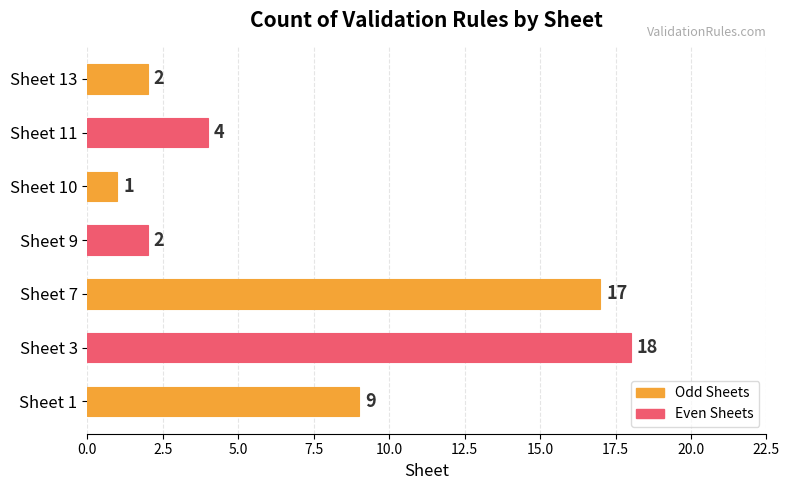

The value at Sheet 7 is 4. True or false?

False